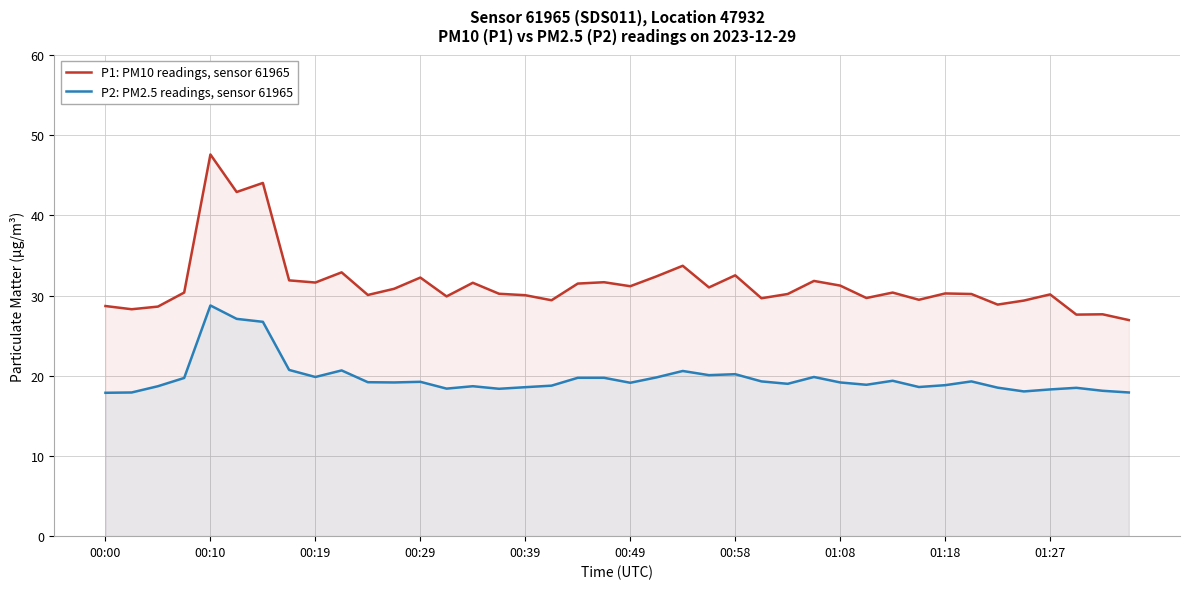

True or false: P2: PM2.5 readings, sensor 61965 has a value of 35.3 at 00:58.

False